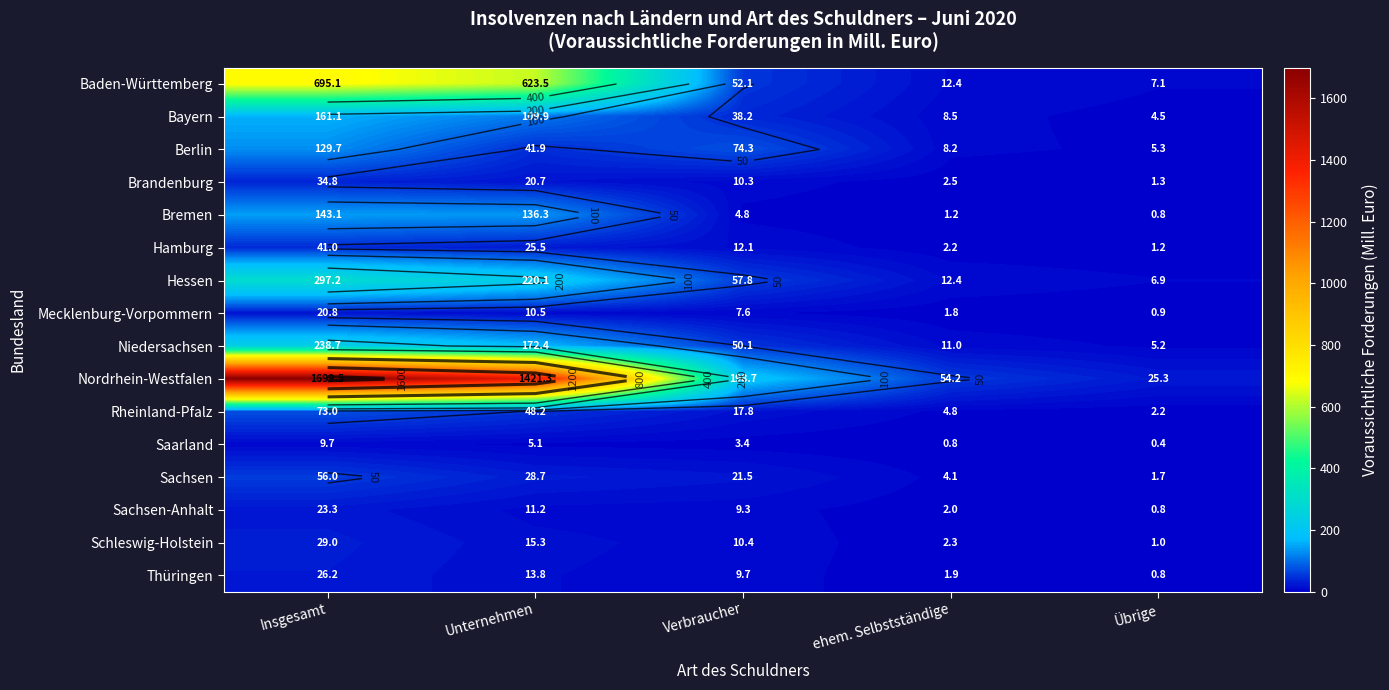

Where is Rheinland-Pfalz nearest to the value 37?

Unternehmen